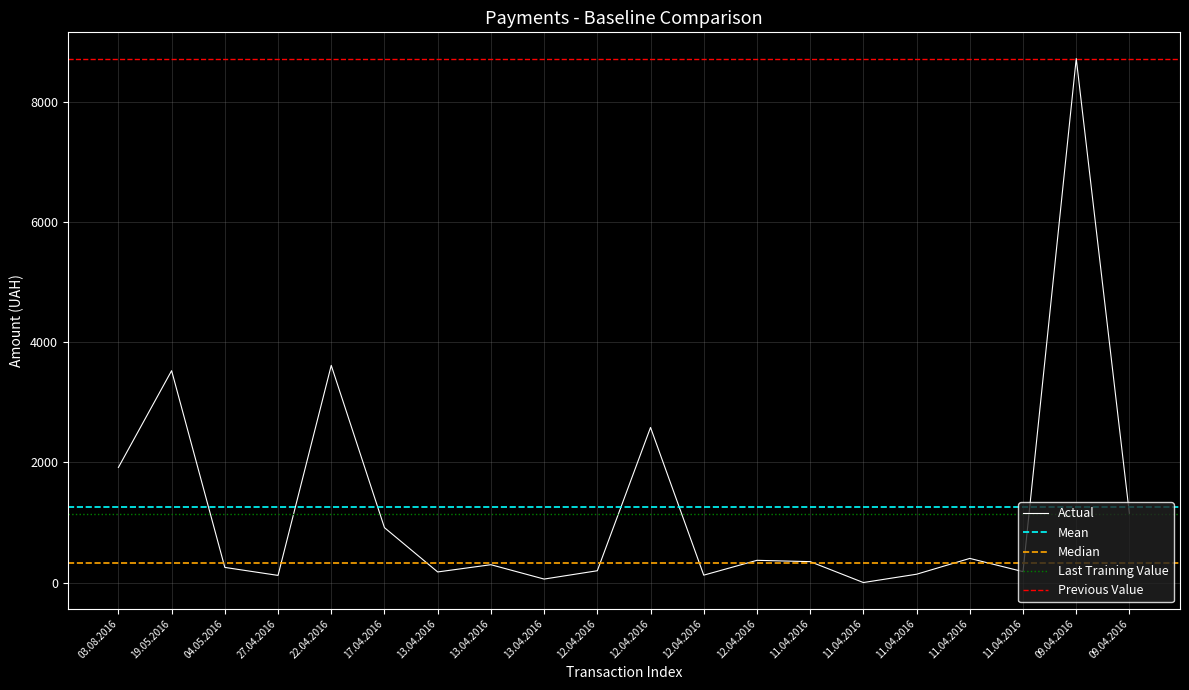

List the labels in order of value, smallest first.

11.04.2016, 13.04.2016, 27.04.2016, 12.04.2016, 11.04.2016, 13.04.2016, 11.04.2016, 12.04.2016, 04.05.2016, 13.04.2016, 11.04.2016, 12.04.2016, 11.04.2016, 17.04.2016, 09.04.2016, 03.08.2016, 12.04.2016, 19.05.2016, 22.04.2016, 09.04.2016